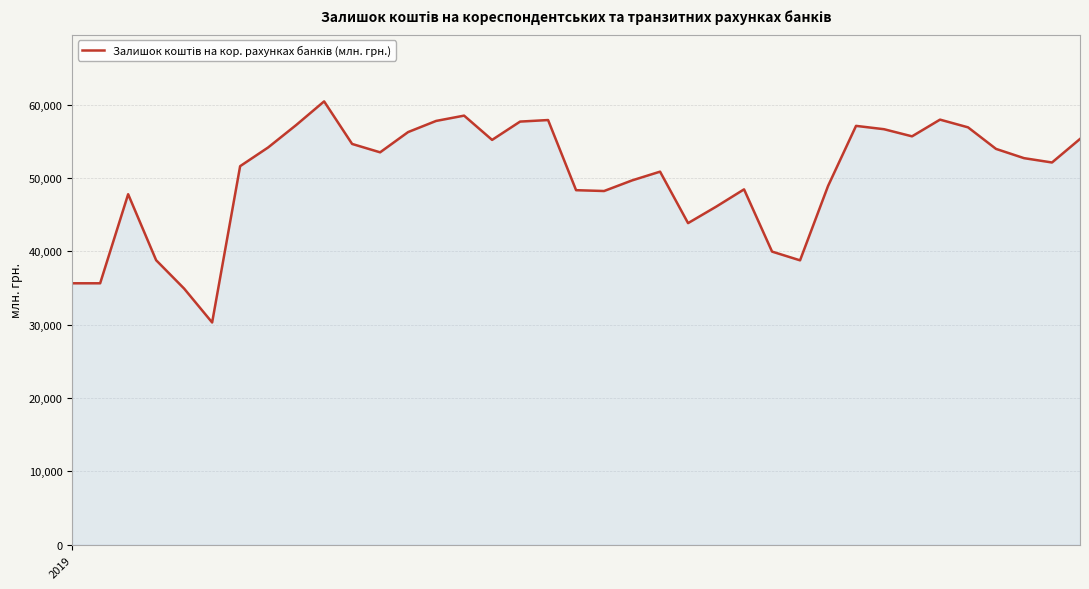

What is the difference between the maximum and minimum values?

30147.1